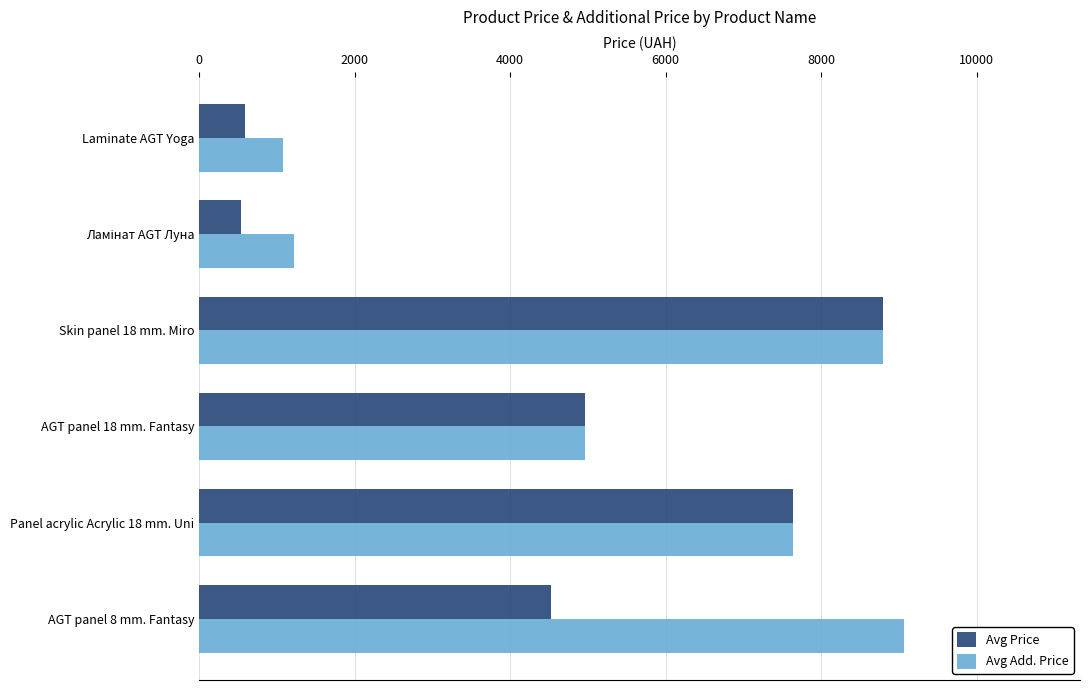

What is the smallest value displayed?

535.4